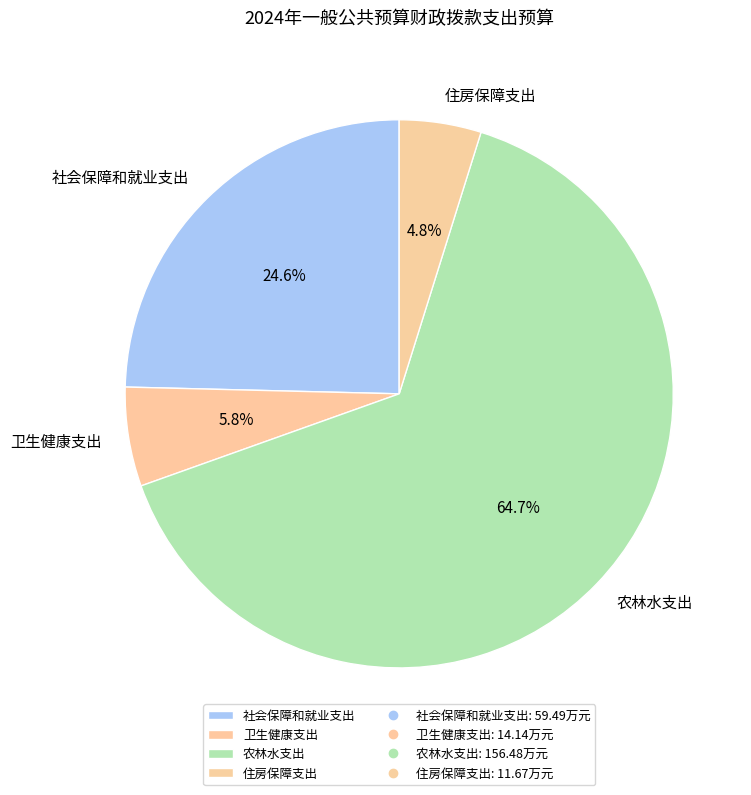

Which slice is the smallest?

住房保障支出